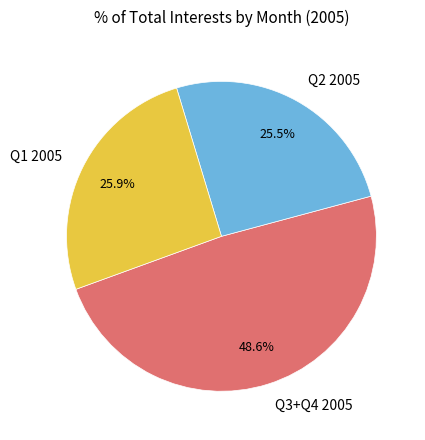

Approximately how many times larger is the value at Q1 2005 compared to Q3+Q4 2005?

0.5